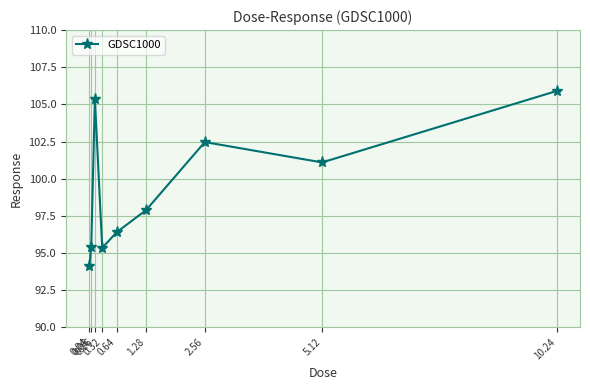

Between 0.04 and 0.16, which is larger?

0.16